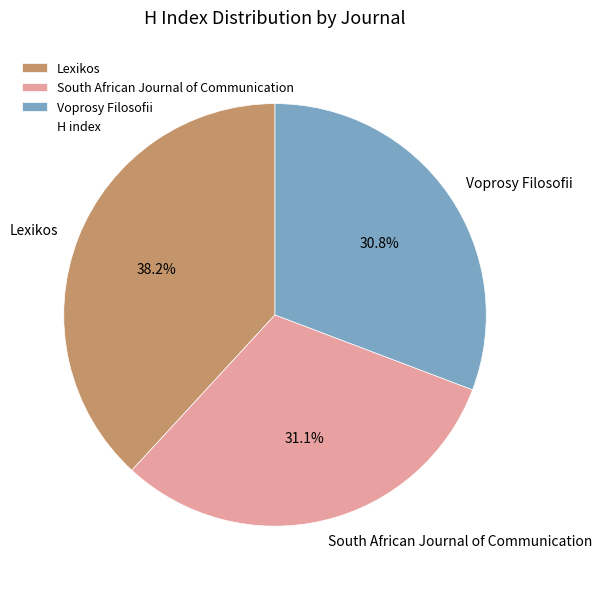

What is the total percentage of South African Journal of Communication and Lexikos?

69.2%